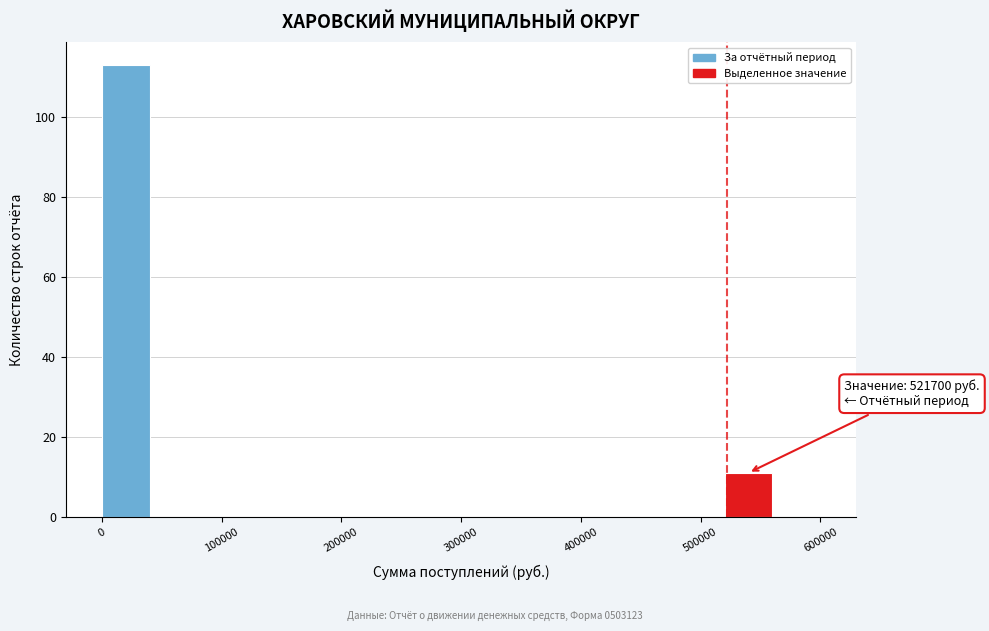

Around what value on the x-axis is the tallest bar? Give the approximate position of its centre, as read against the axis.

20000